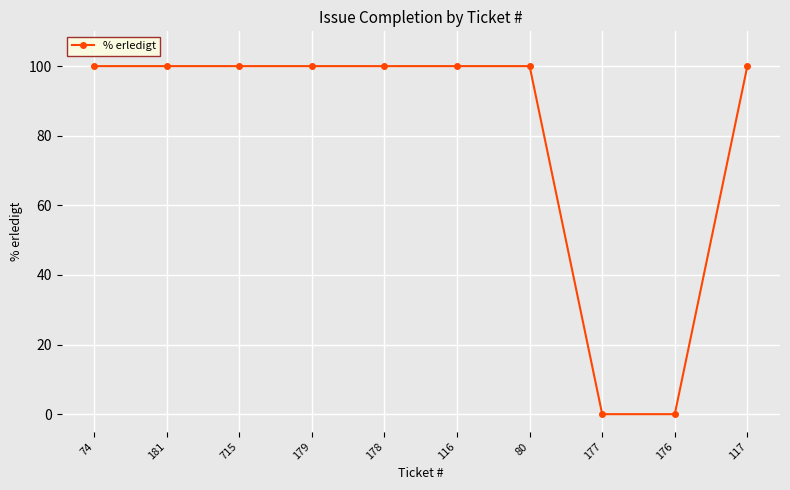

Between 181 and 176, which is larger?

181